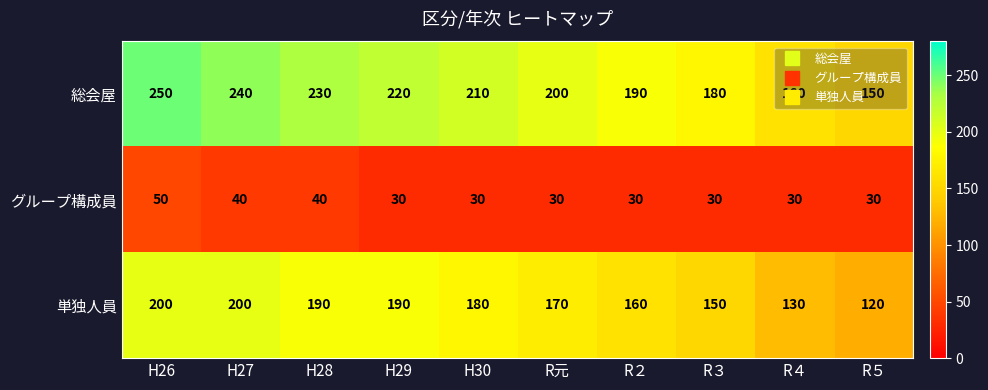

Which series has the largest total across all categories?

総会屋